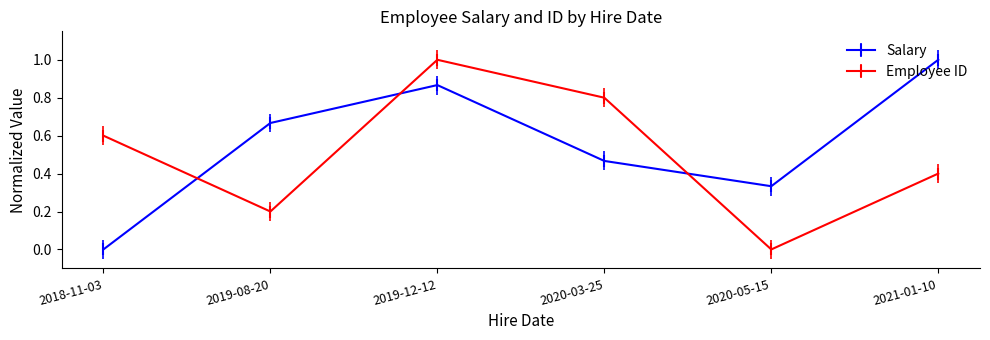

Where do Employee ID and Salary first cross each other?

2018-11-03 and 2019-08-20